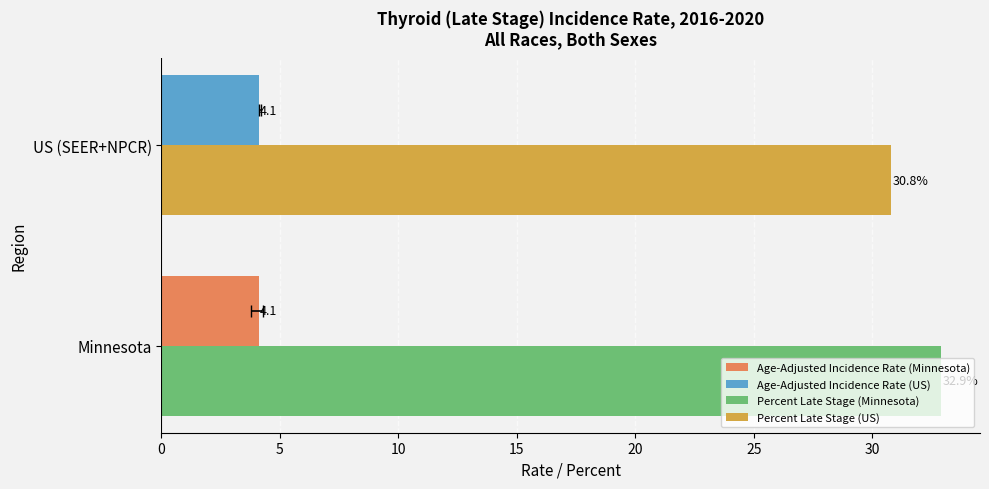

Rank the series by their maximum value, from lowest to highest.

Age-Adjusted Incidence Rate, Percent Late Stage